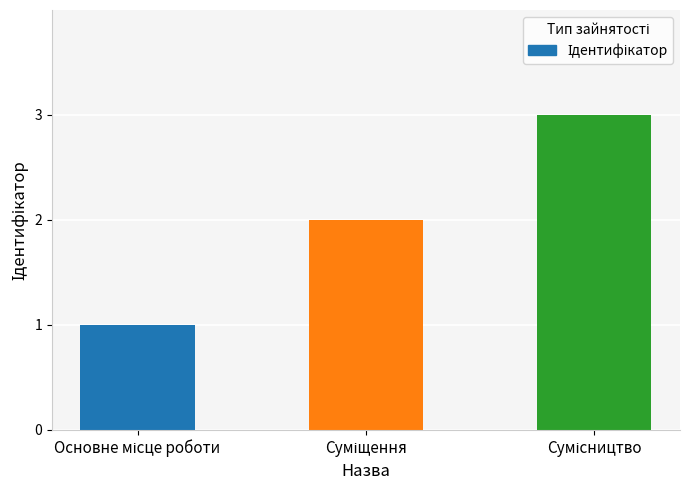

What is the greatest value displayed?

3